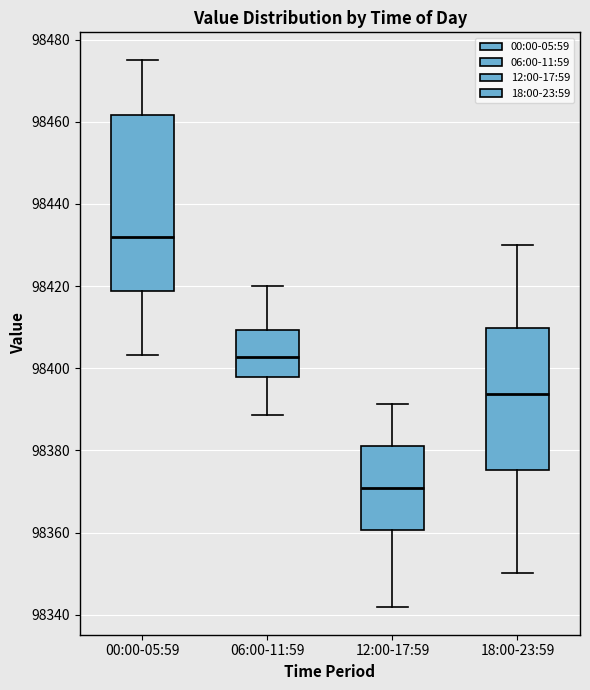

Reading left to right, read every box against the y-axis: the position of its median line, the range the box covers, and the ends of its whiskers. The values are not printed on the chart, so give them approximately, as read against the axis.

00:00-05:59: median 98432, box 98418 to 98462, whiskers 98404 to 98476
06:00-11:59: median 98402, box 98398 to 98410, whiskers 98388 to 98420
12:00-17:59: median 98370, box 98360 to 98382, whiskers 98342 to 98392
18:00-23:59: median 98394, box 98376 to 98410, whiskers 98350 to 98430